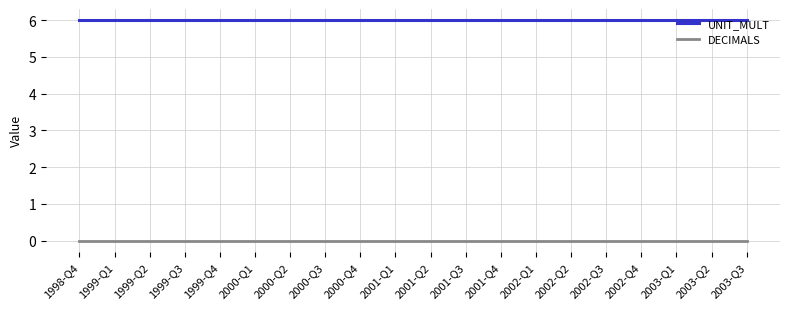

Is the value of UNIT_MULT at 2001-Q4 greater than the value of DECIMALS at 2003-Q1?

Yes